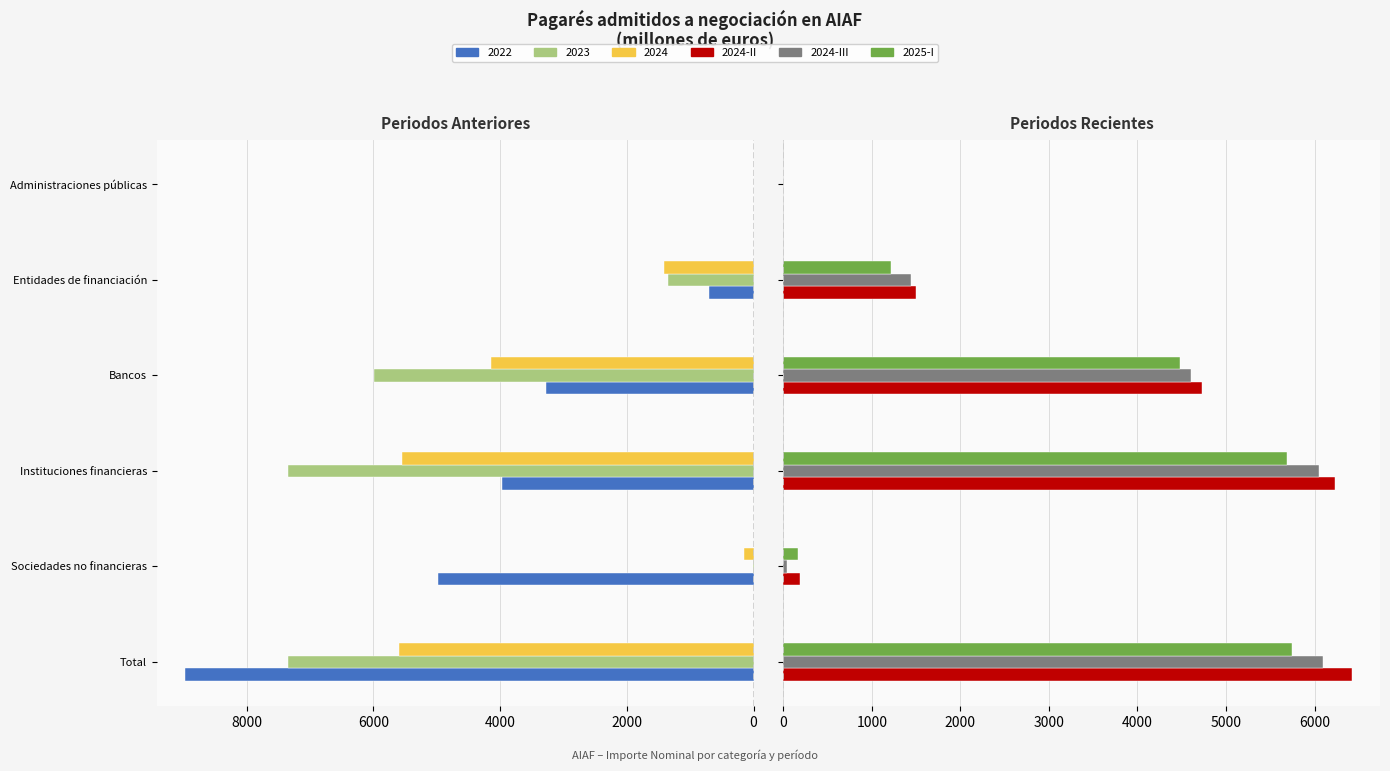

The value of 2024-II at Administraciones públicas is 0.0. True or false?

True